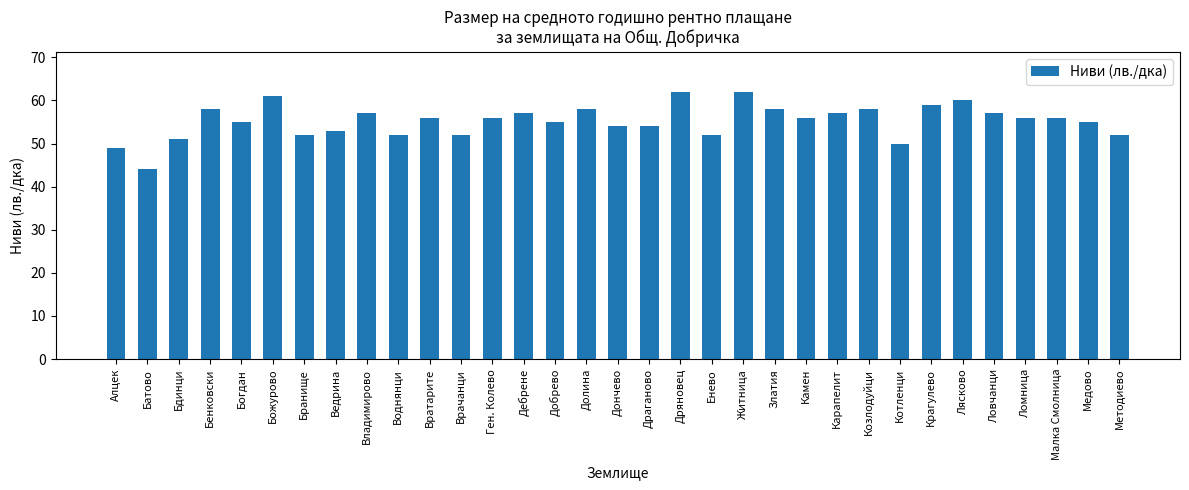

How many bars are there in total?

33